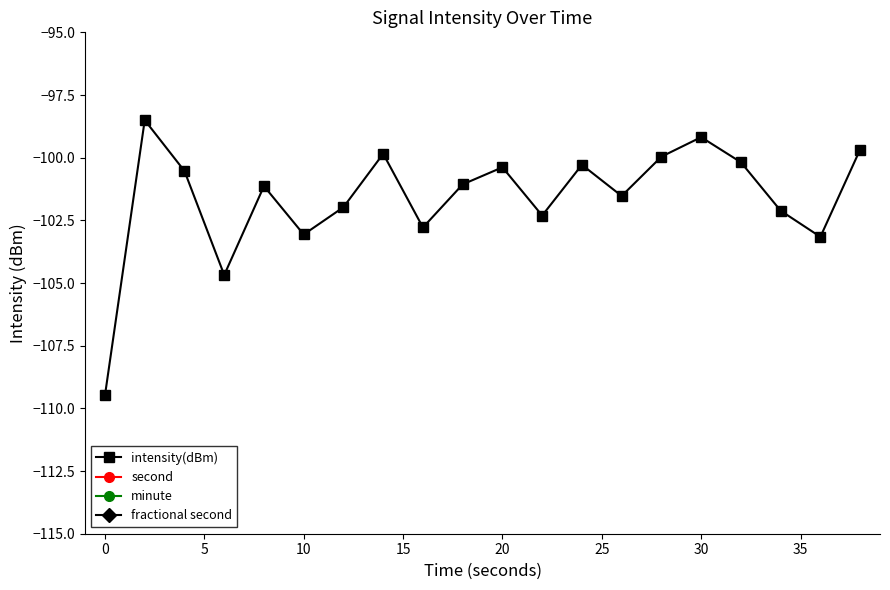

How many lines are shown in the chart?

4